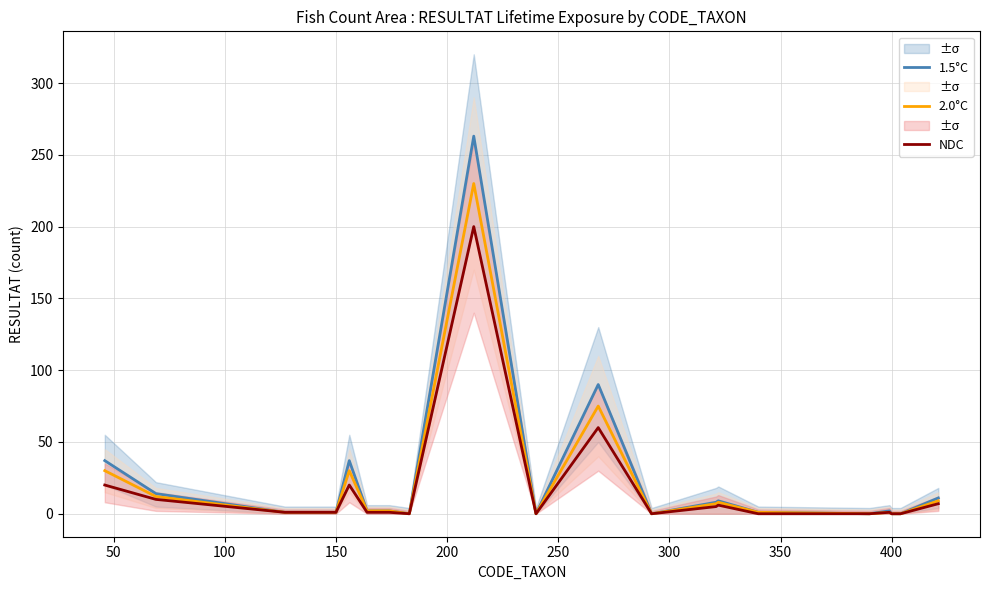

What is the difference between the maximum and minimum values in the 1.5°C series?

263